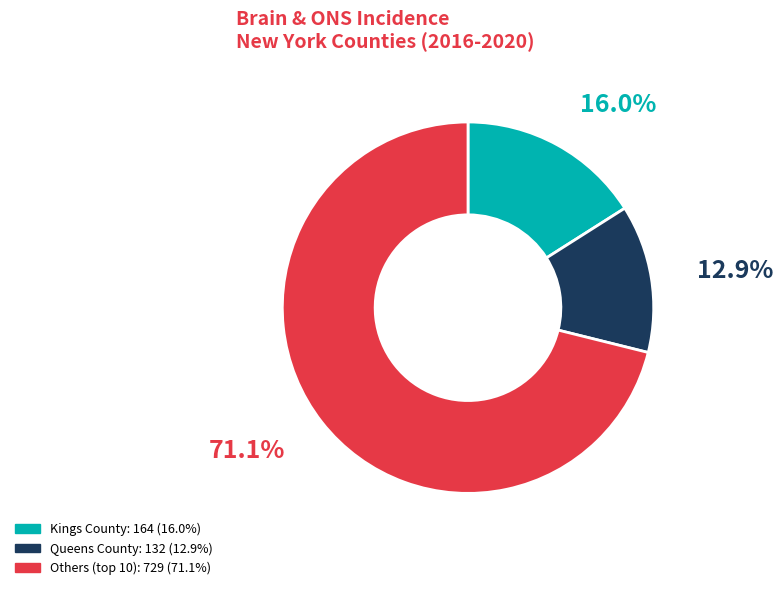

Does any single category account for the majority?

Yes